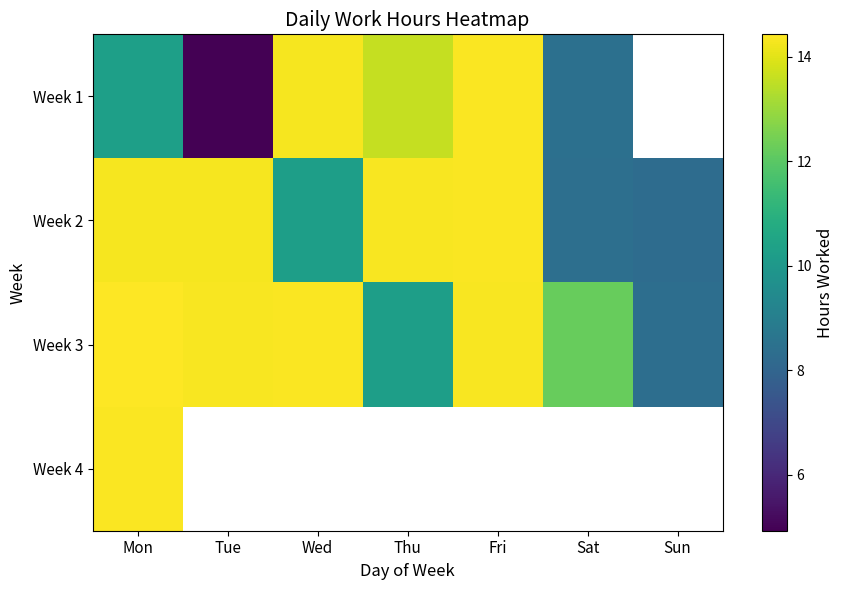

What is the maximum value shown in the chart?

14.4